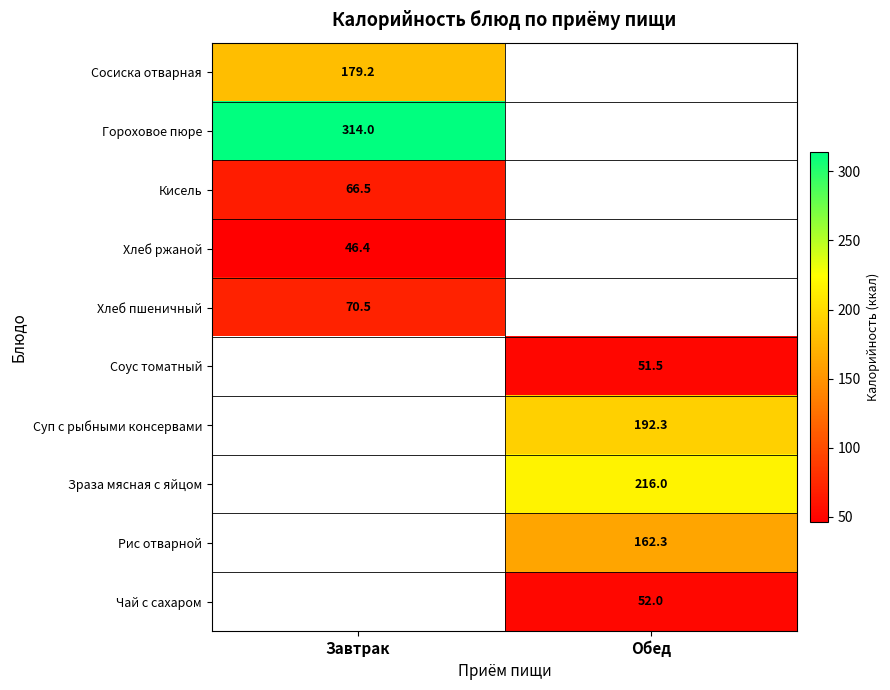

Is it true that Соус томатный equals 51.5 at Обед?

True